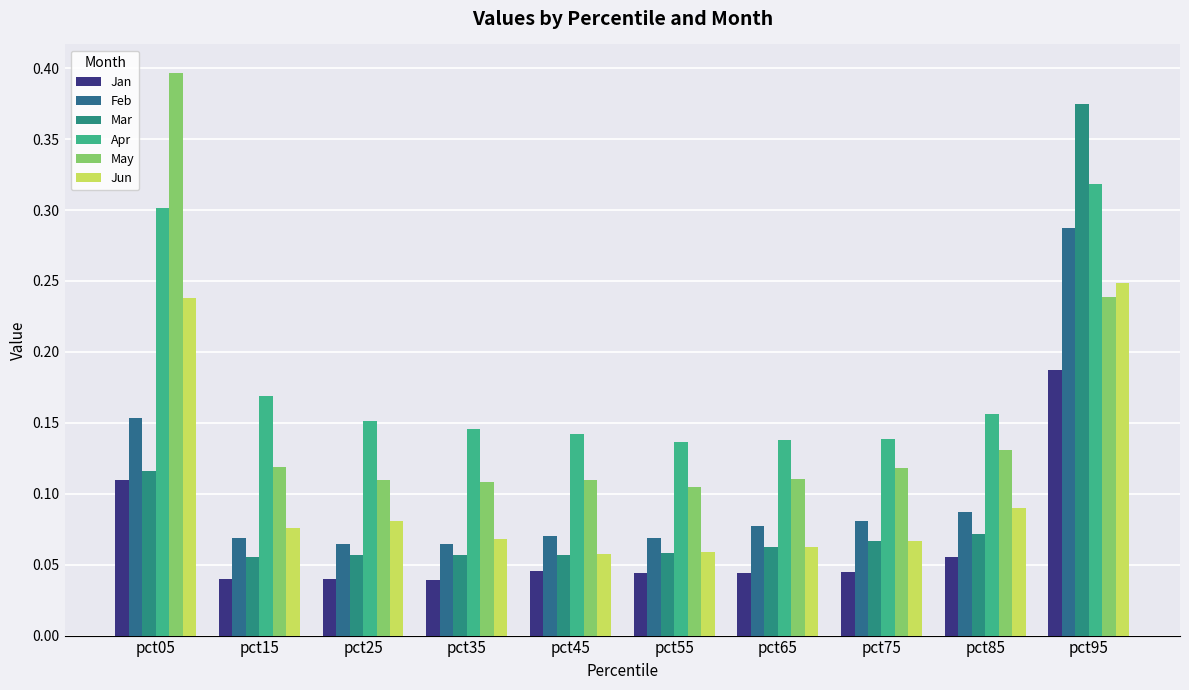

Read the Feb value at pct35.

0.1